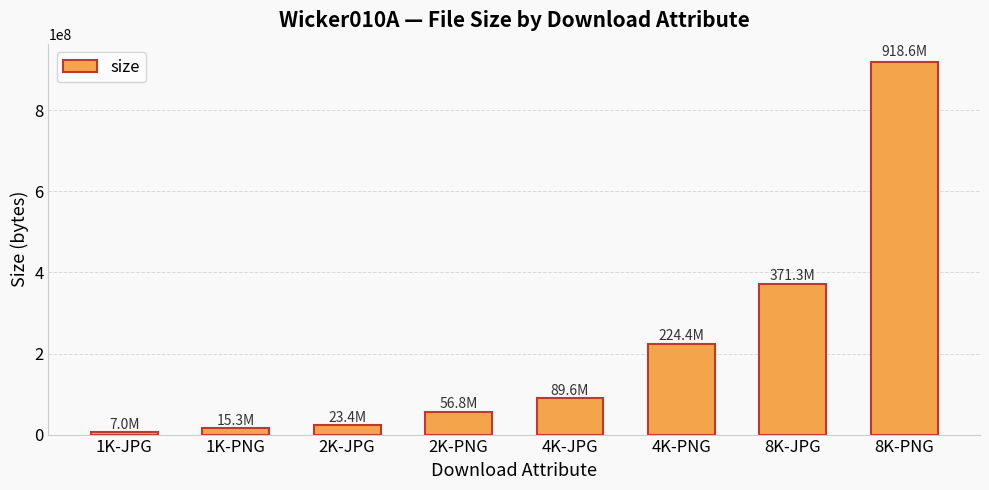

Reading left to right, transcribe all the data shown in this chart.

1K-JPG=7047129	1K-PNG=15262973	2K-JPG=23397734	2K-PNG=56845542	4K-JPG=89581107	4K-PNG=224443046	8K-JPG=371304513	8K-PNG=918597102